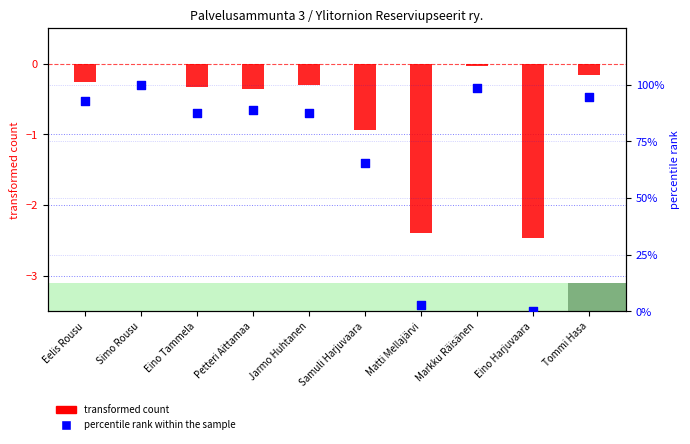

Which series has the widest spread of Y values?

percentile rank within the sample